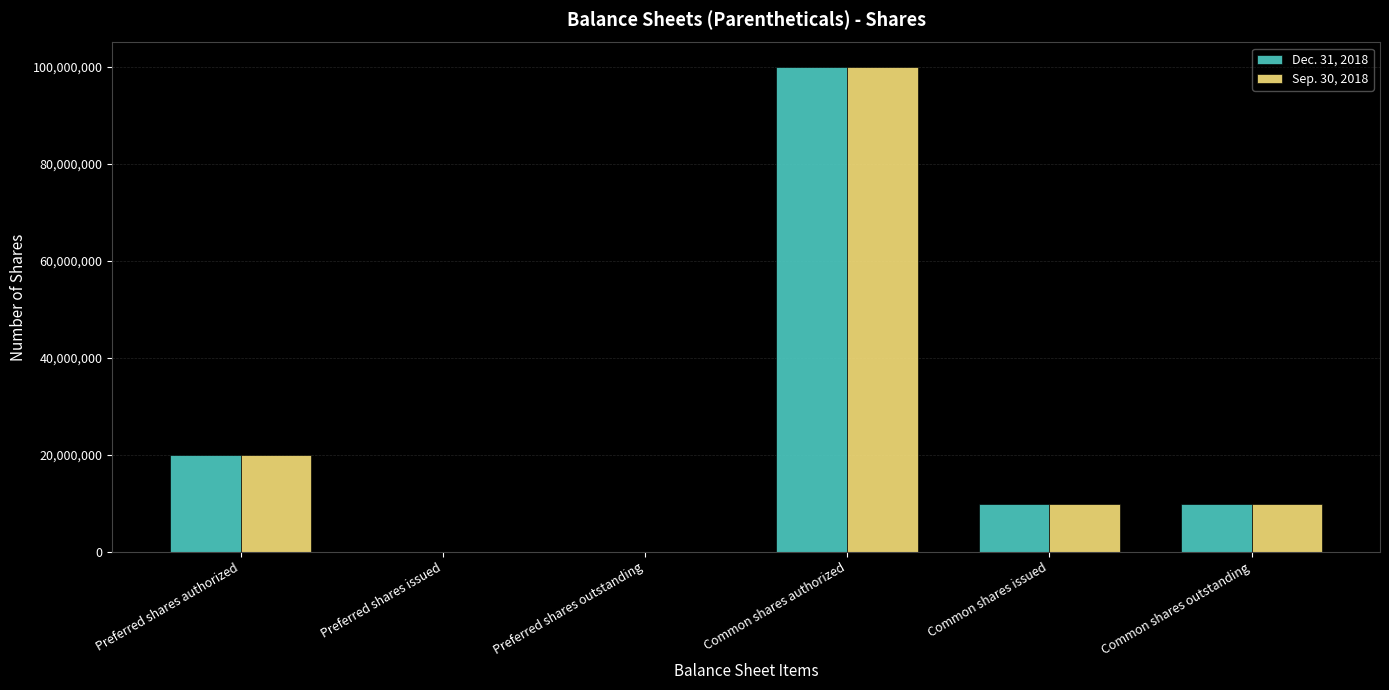

Reading left to right, what are all the values shown in this chart?

Dec. 31, 2018: Preferred shares authorized=20000000	Preferred shares issued=0	Preferred shares outstanding=0	Common shares authorized=100000000	Common shares issued=9850000	Common shares outstanding=9850000
Sep. 30, 2018: Preferred shares authorized=20000000	Preferred shares issued=0	Preferred shares outstanding=0	Common shares authorized=100000000	Common shares issued=9850000	Common shares outstanding=9850000